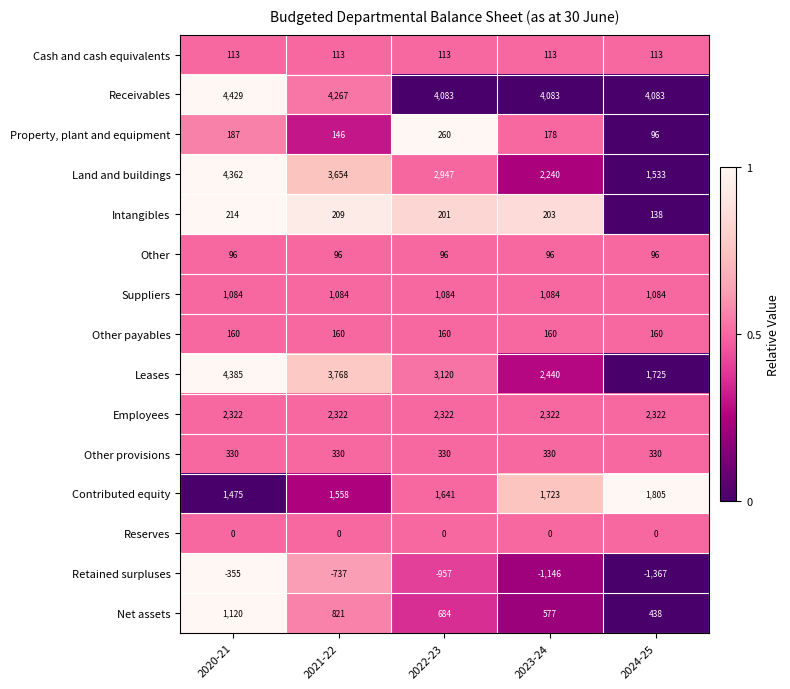

What is the maximum value for Property, plant and equipment?

260